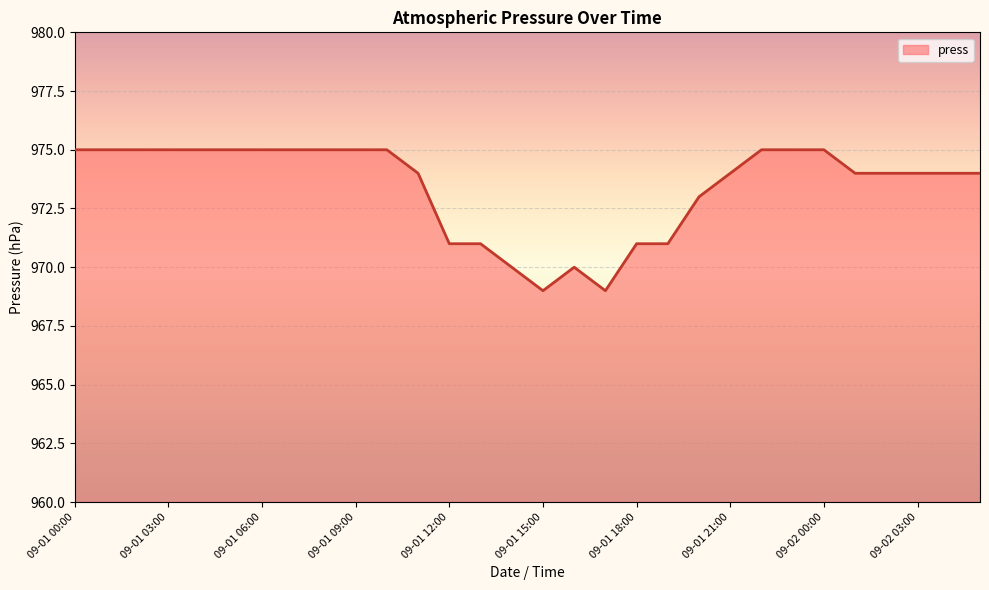

Reading left to right, what are all the values shown in this chart?

975	975	975	975	975	975	975	975	975	975	975	974	971	971	970	969	970	969	971	971	973	974	975	975	975	974	974	974	974	974